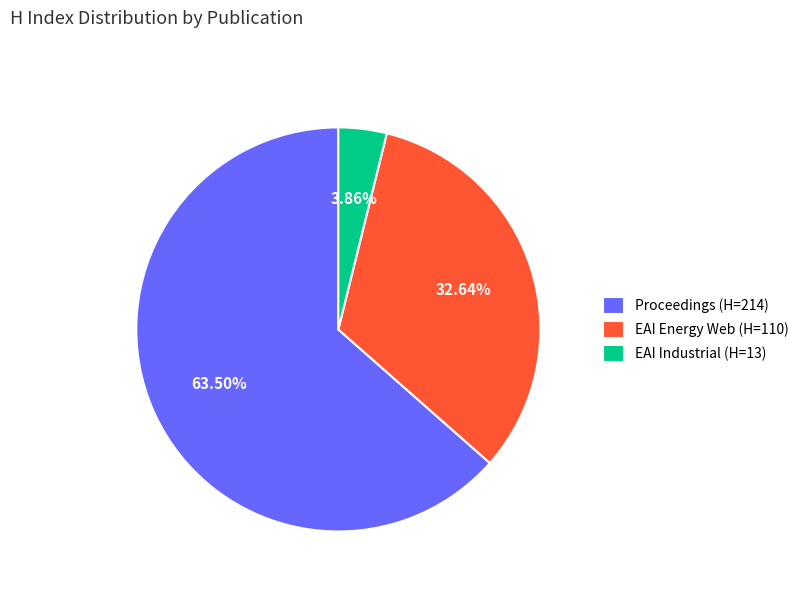

Combined, do EAI Industrial (H=13) and Proceedings (H=214) account for over 50%?

Yes